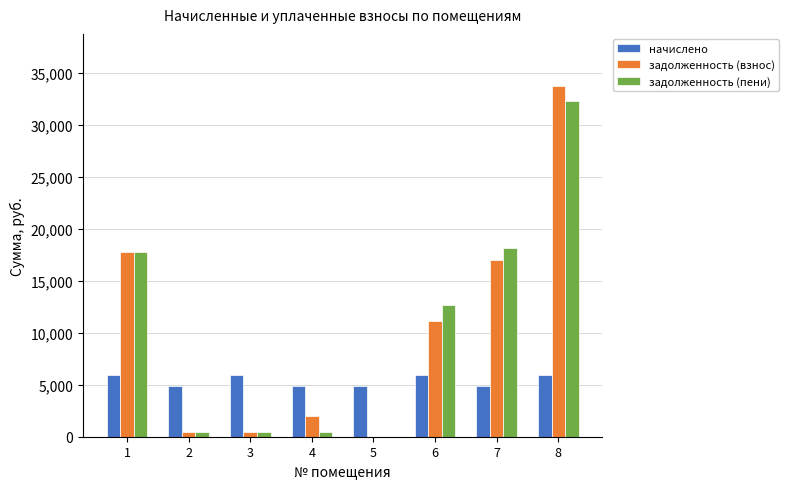

Is the value of задолженность (пени) at 8 greater than the value of задолженность (взнос) at 7?

Yes